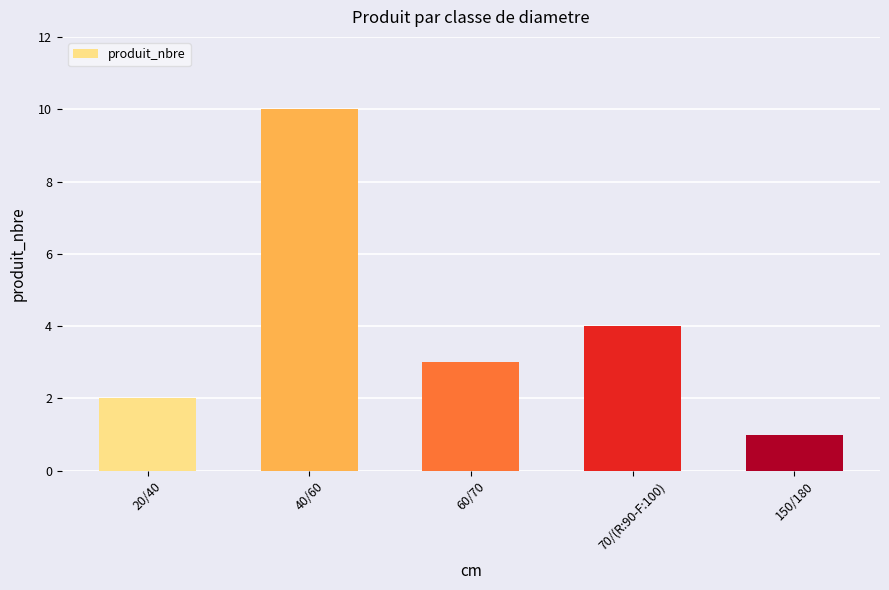

What is the difference between the maximum and second lowest values?

8